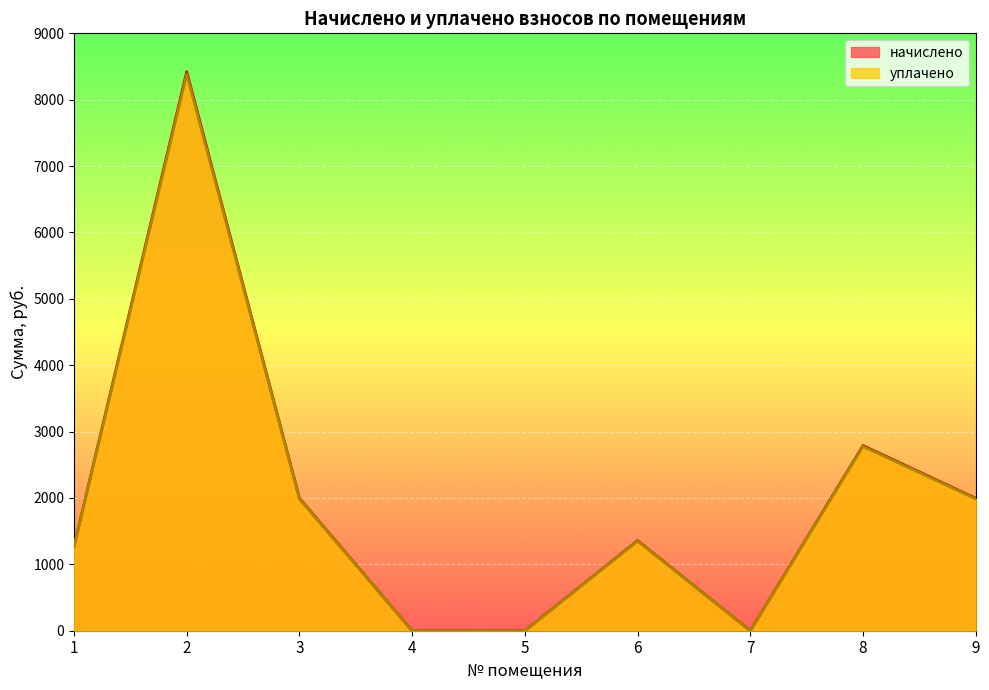

What is the average value of the уплачено series?

1972.9